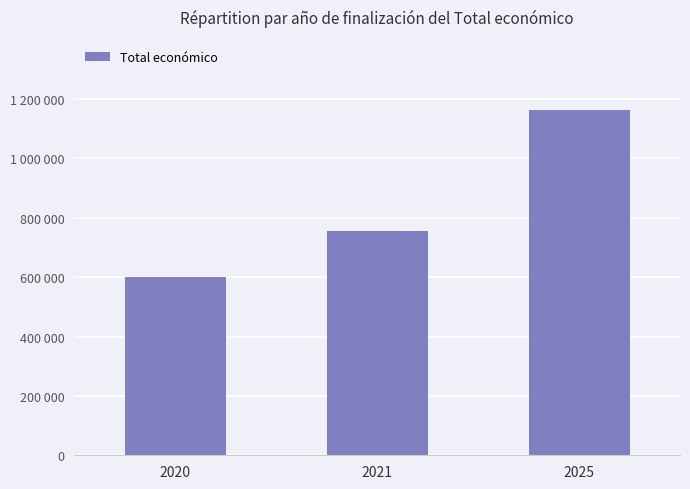

Rank the categories by value from lowest to highest.

2020, 2021, 2025